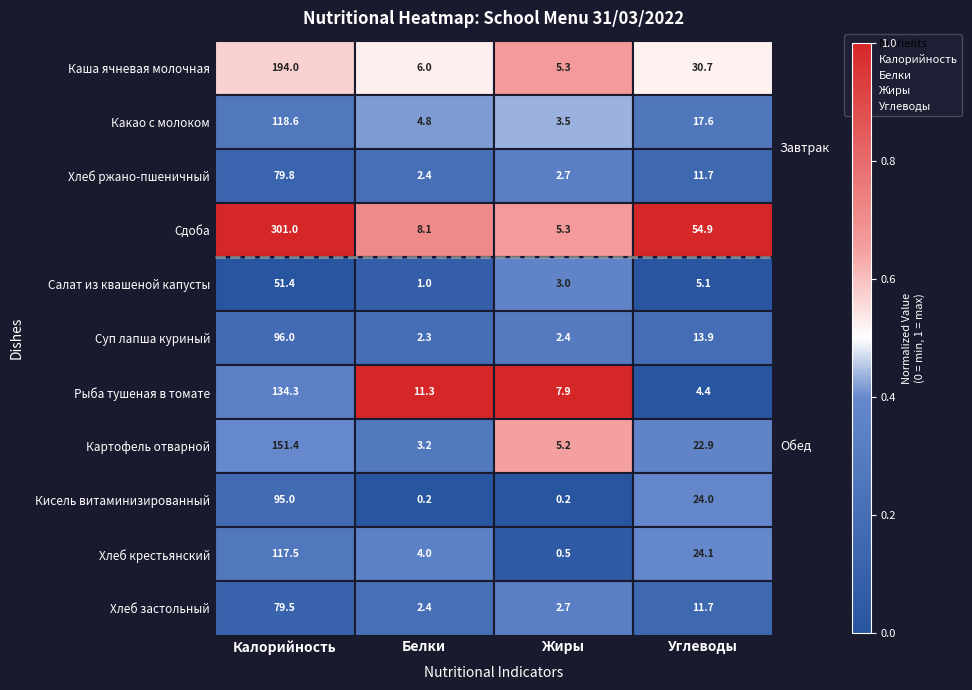

What are all the series names shown in the legend?

Калорийность, Белки, Жиры, Углеводы